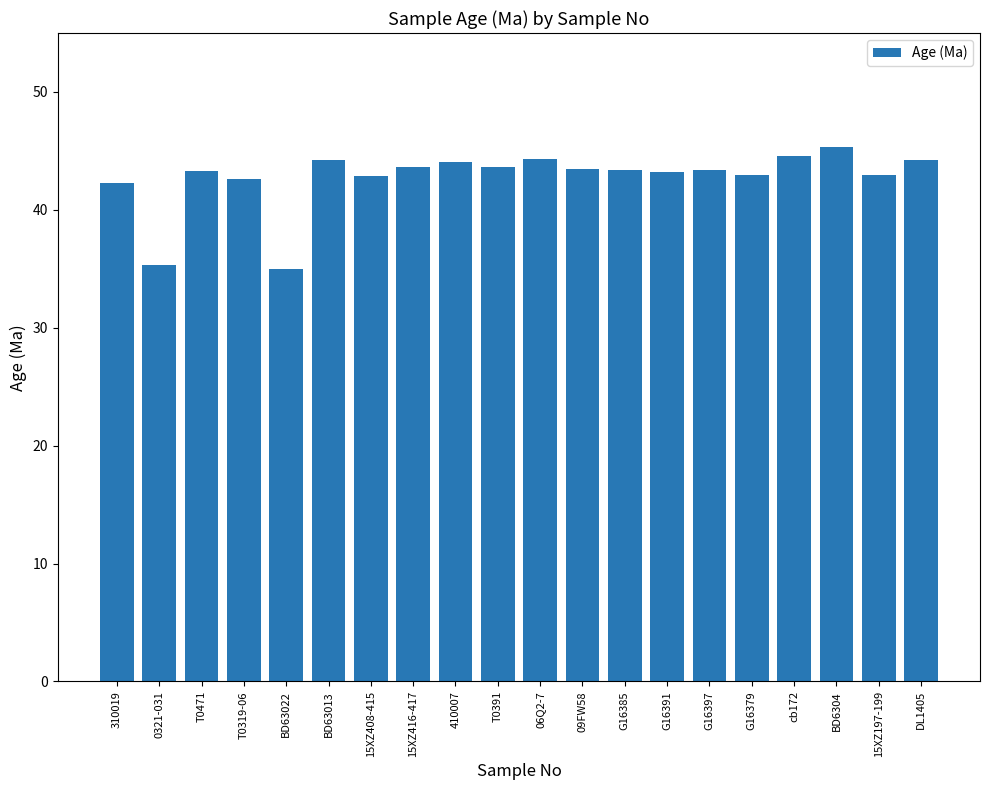

What is the sum of all values?

854.8